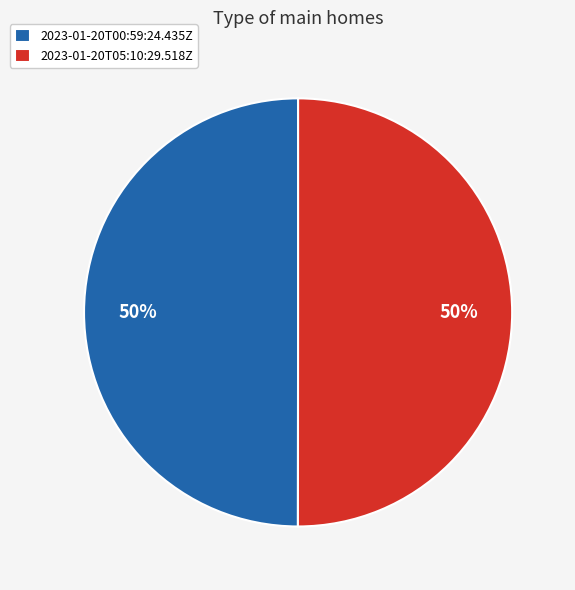

Is the sum of 2023-01-20T05:10:29.518Z and 2023-01-20T00:59:24.435Z greater than half?

Yes